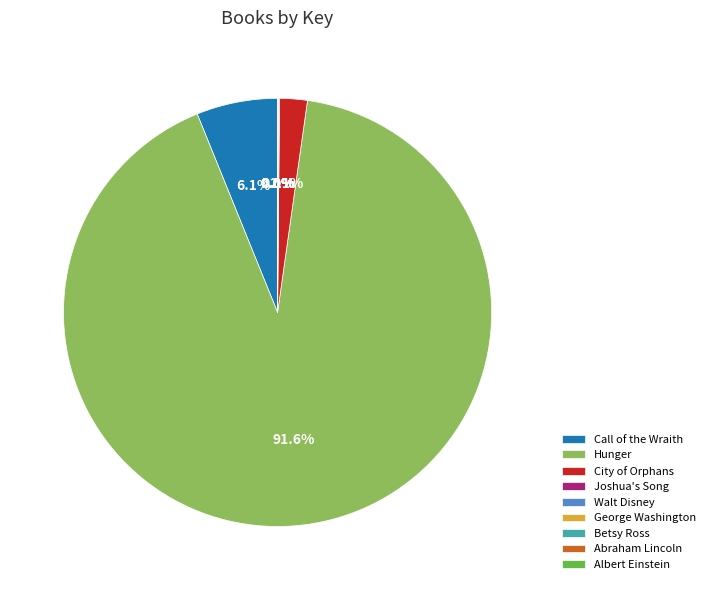

How much of the chart is everything except Call of the Wraith?

93.9%